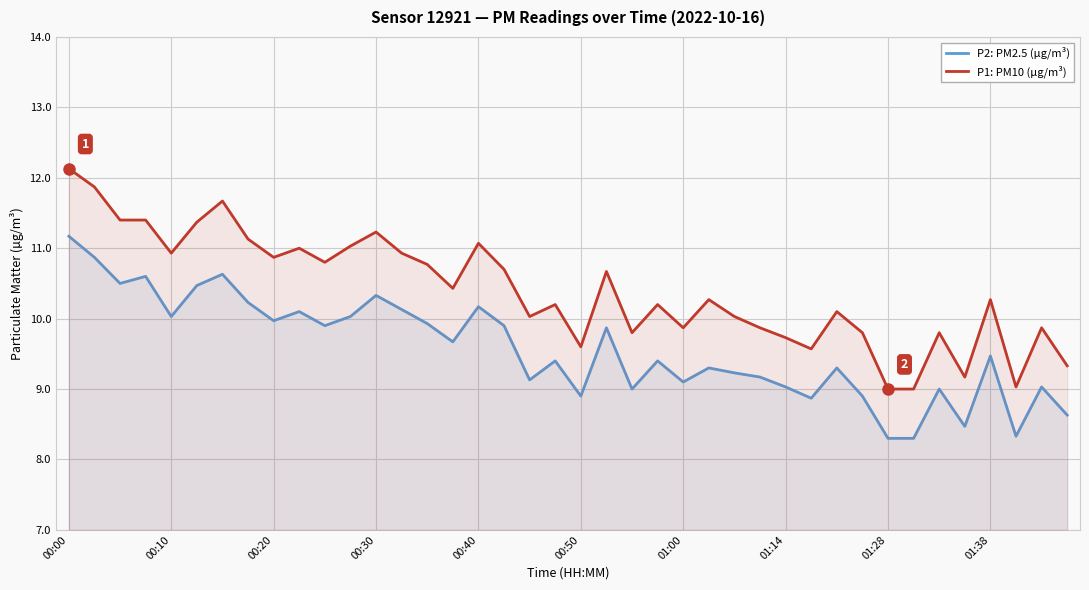

What is the difference between the maximum and minimum values in the P1: PM10 (µg/m³) series?

3.1